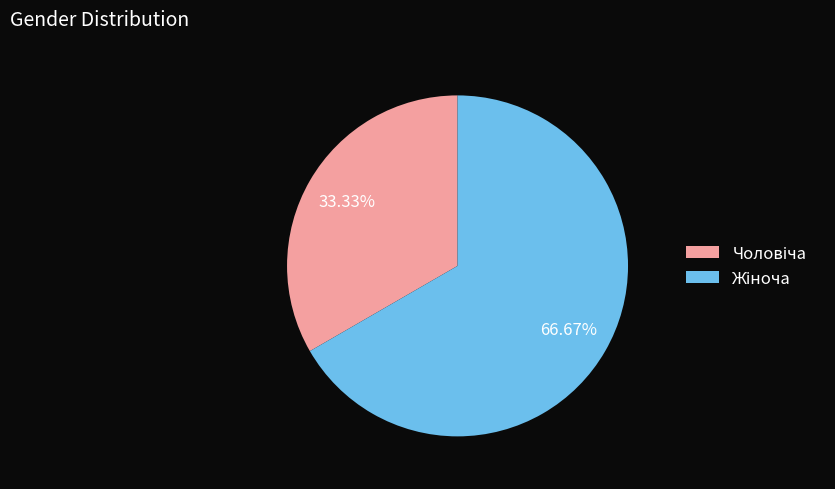

How many segments does this pie chart have?

2